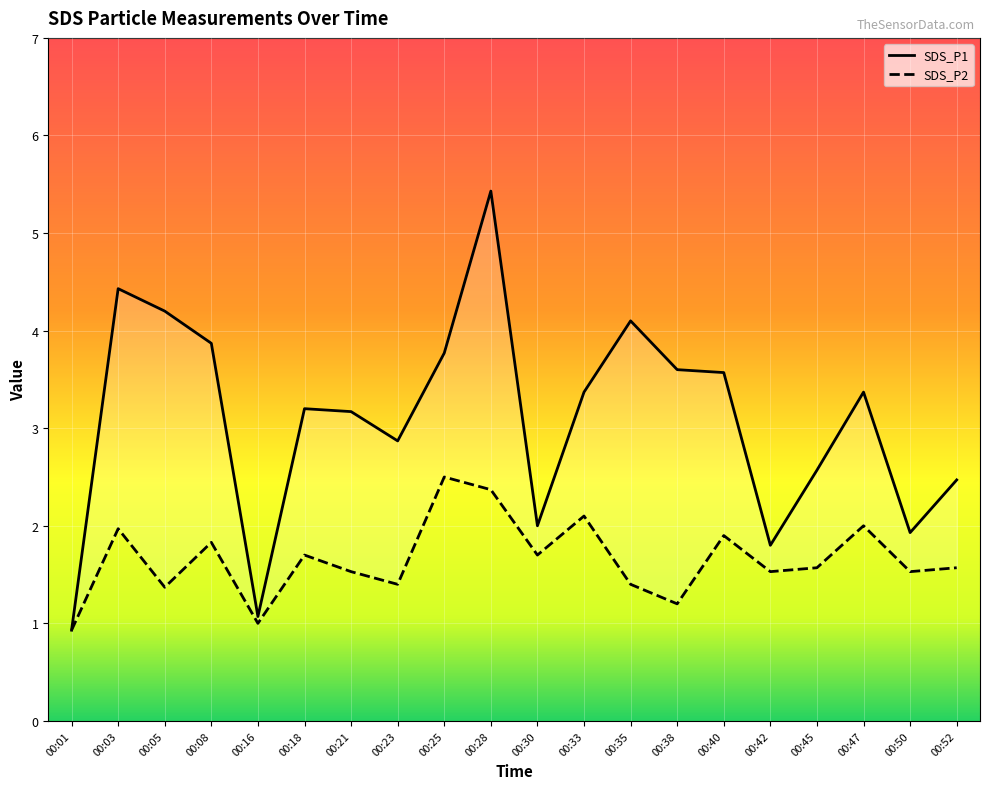

Between 00:50 and 00:21, which is larger?

00:21